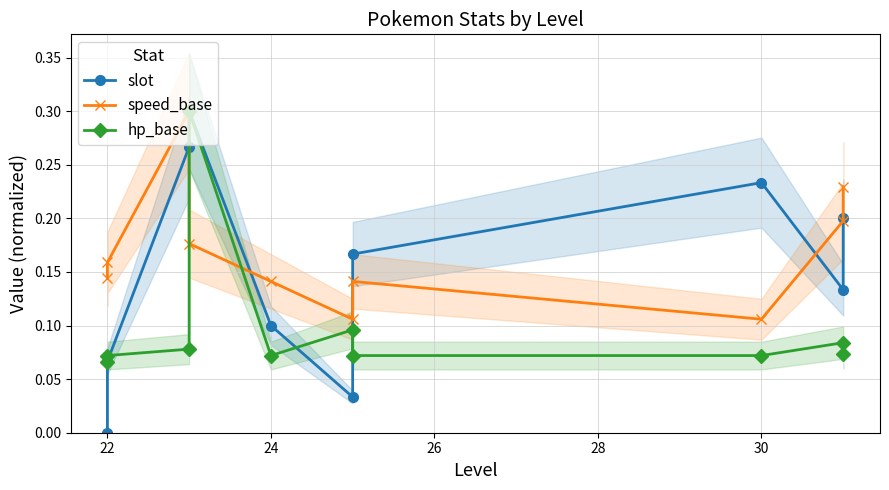

At how many categories does at least one series exceed 0?

10